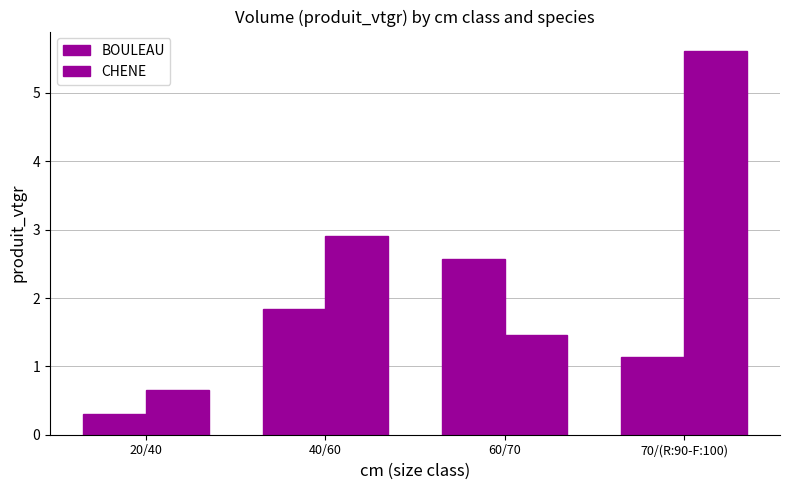

The BOULEAU series shows 0.3 at 20/40. True or false?

True